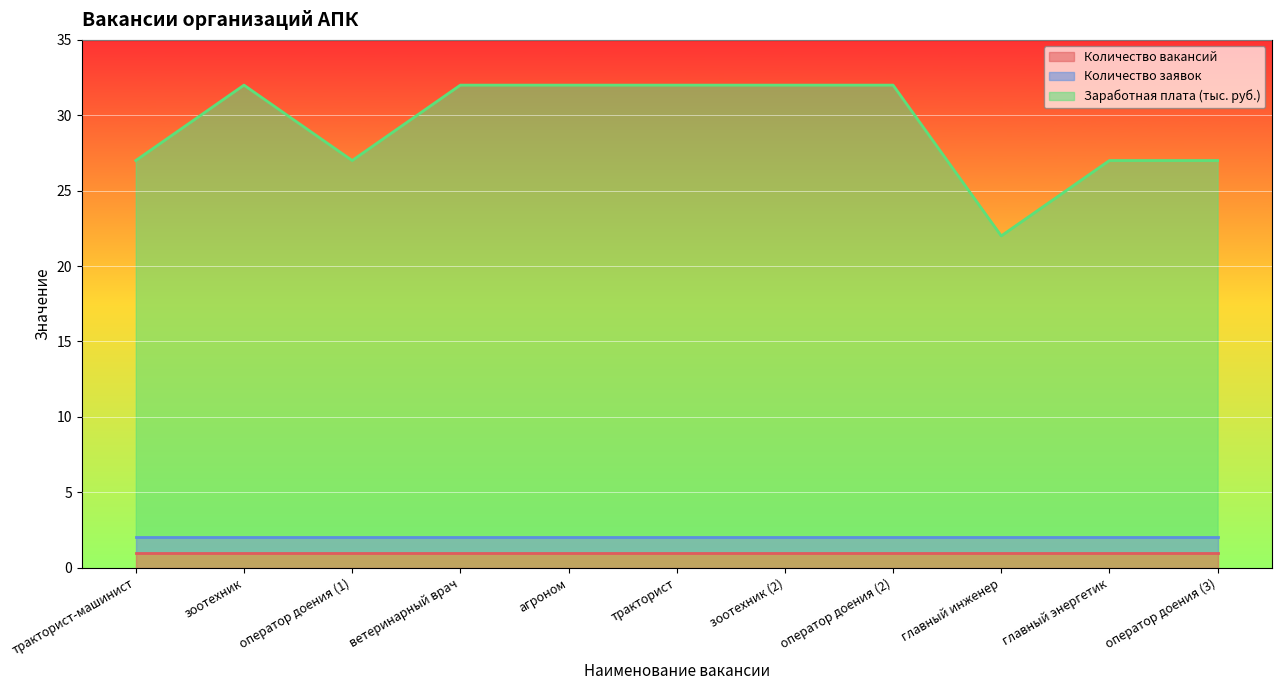

What is the approximate value of Количество заявок at тракторист-машинист?

1